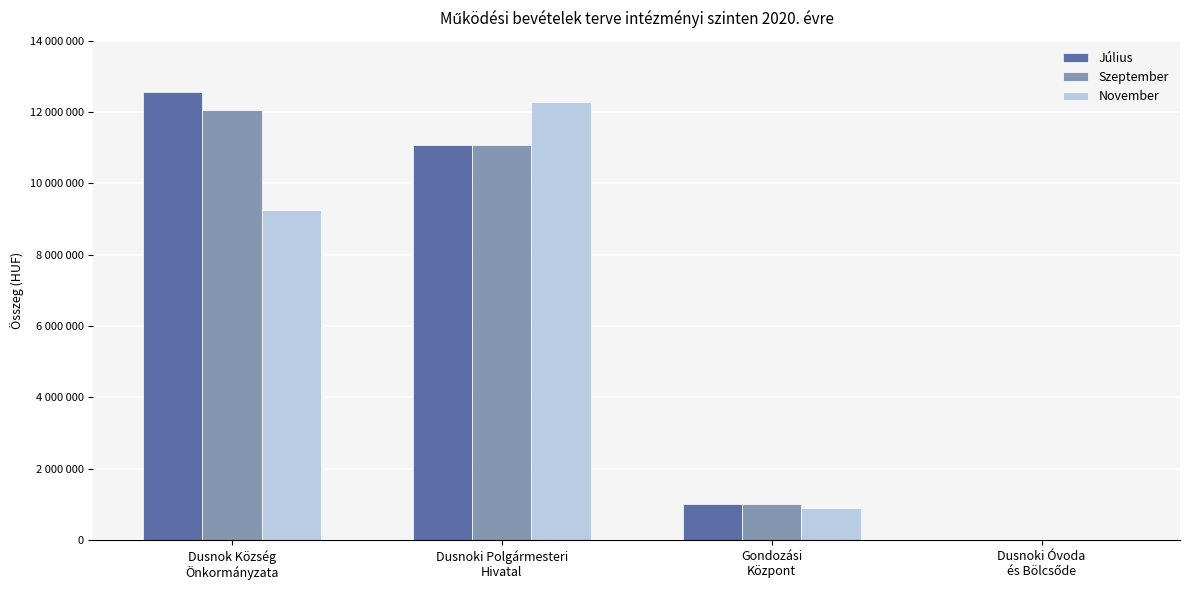

How many bars are there in each group?

3